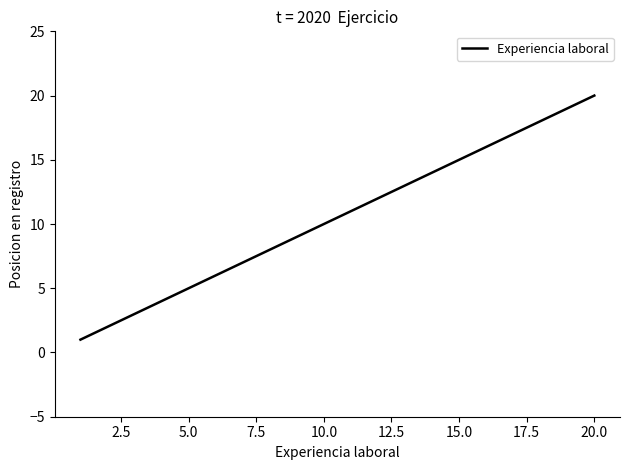

What is the difference between the maximum and minimum values?

19.0